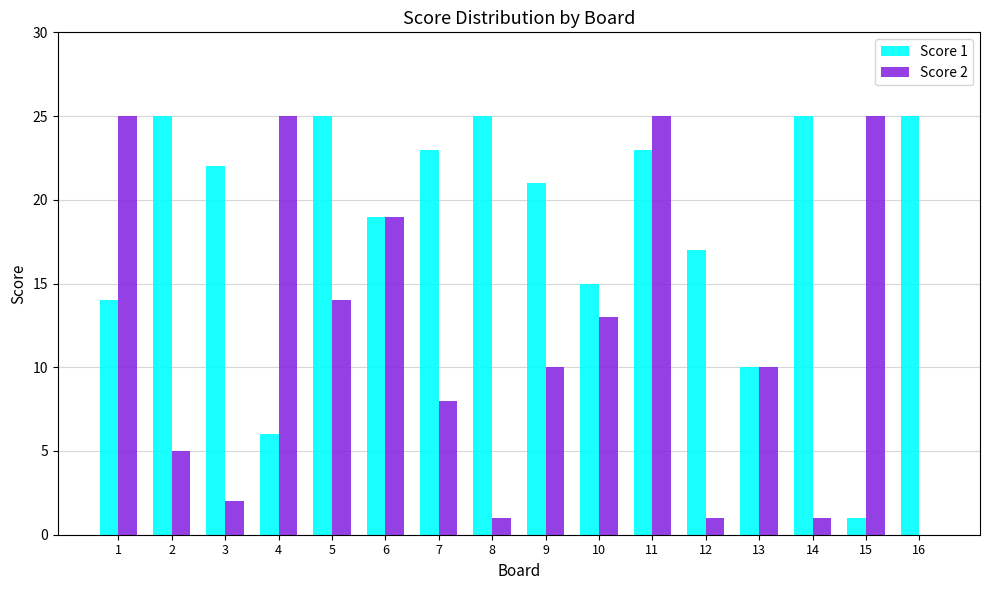

At which category is the sum across all series the highest?

11